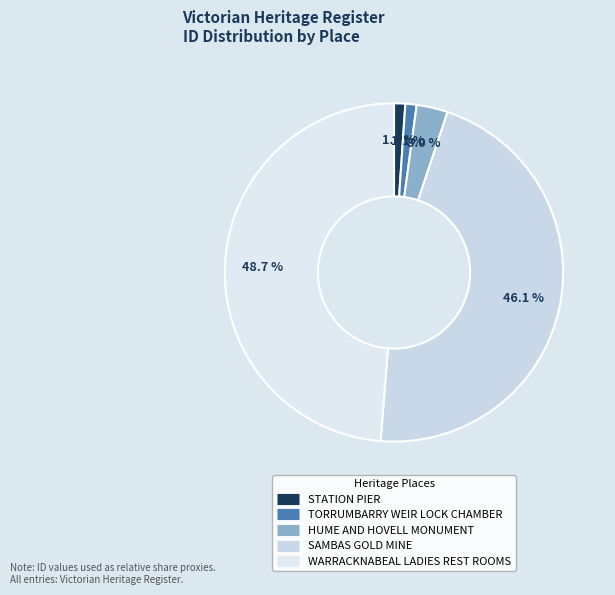

To the nearest percent, what is the difference between the TORRUMBARRY WEIR LOCK CHAMBER and WARRACKNABEAL LADIES REST ROOMS slice percentages?

48%